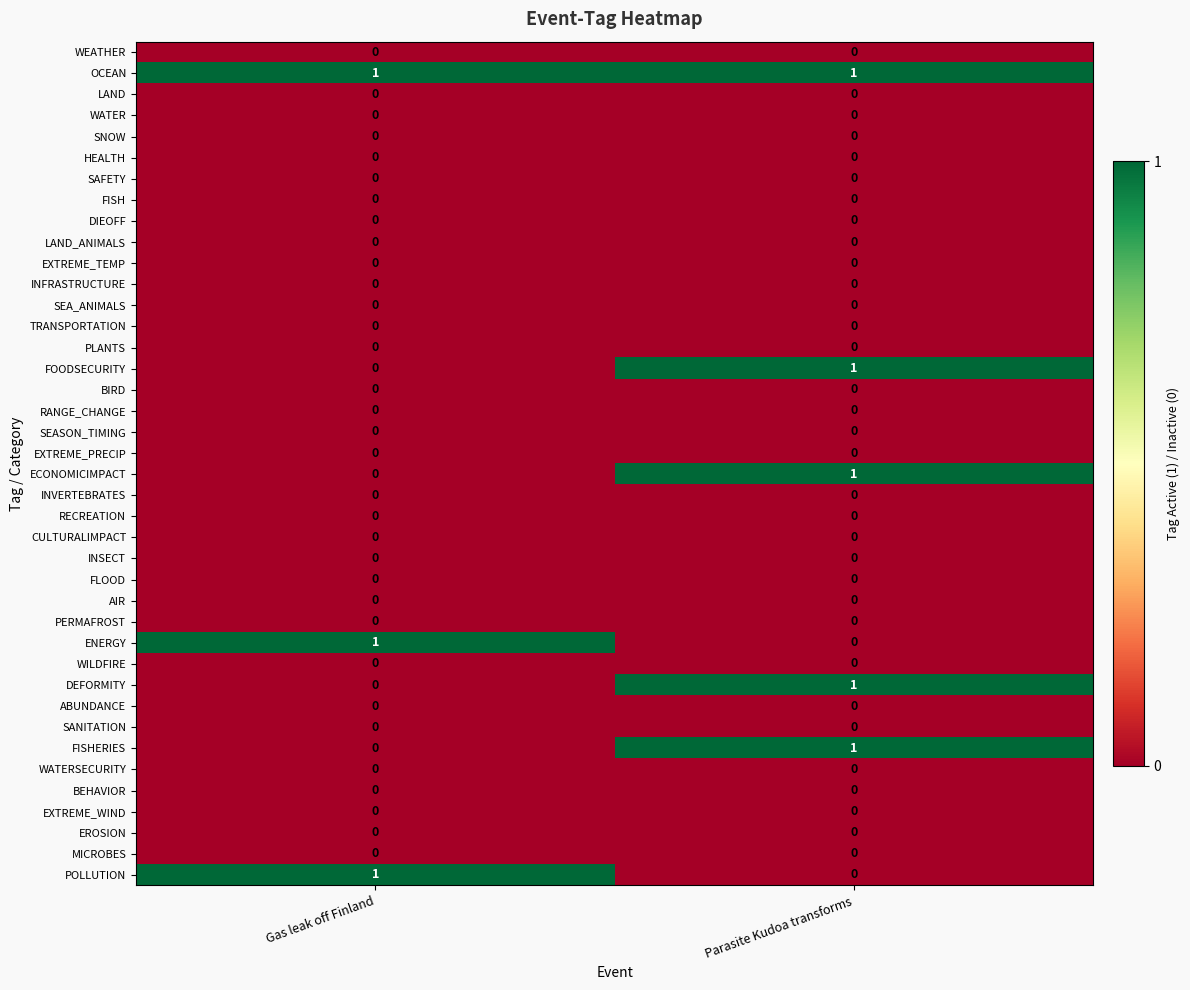

List the labels in order of FISHERIES value, largest first.

Parasite Kudoa transforms, Gas leak off Finland